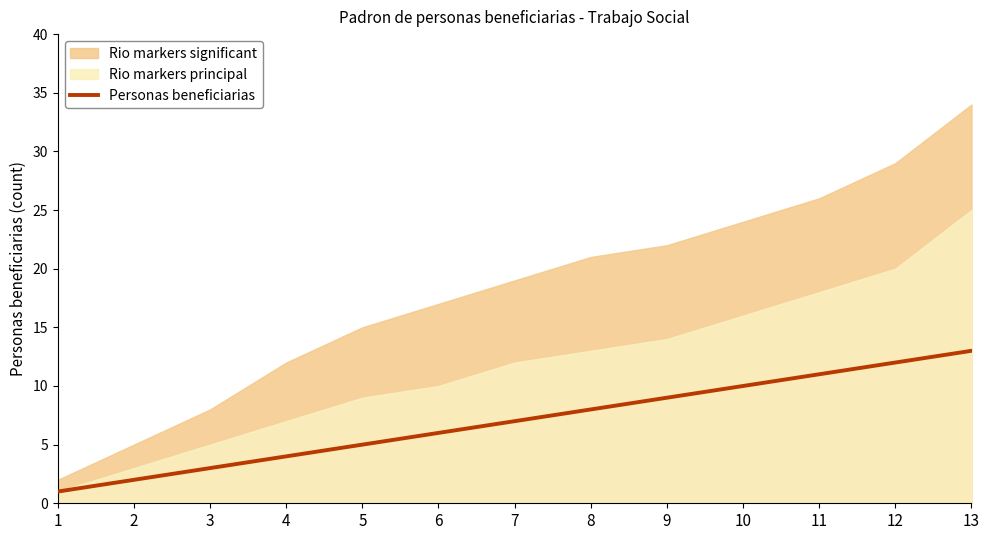

The Personas beneficiarias series shows 12 at 12. True or false?

True